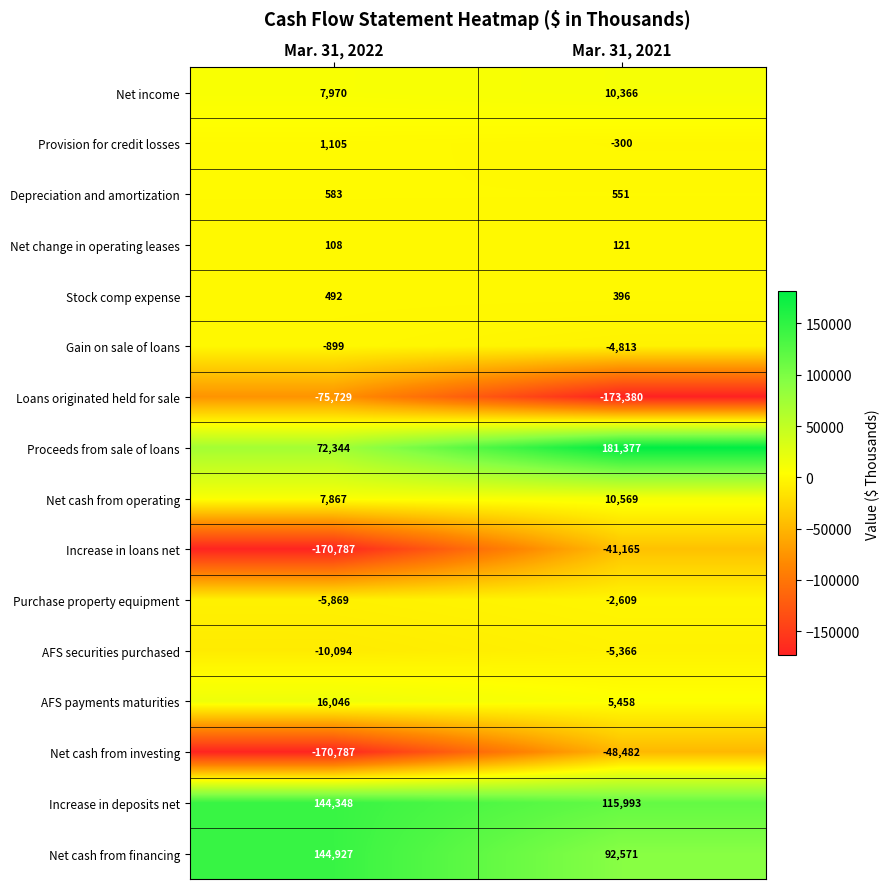

Is it true that Increase in deposits net equals 144348 at Mar. 31, 2022?

True